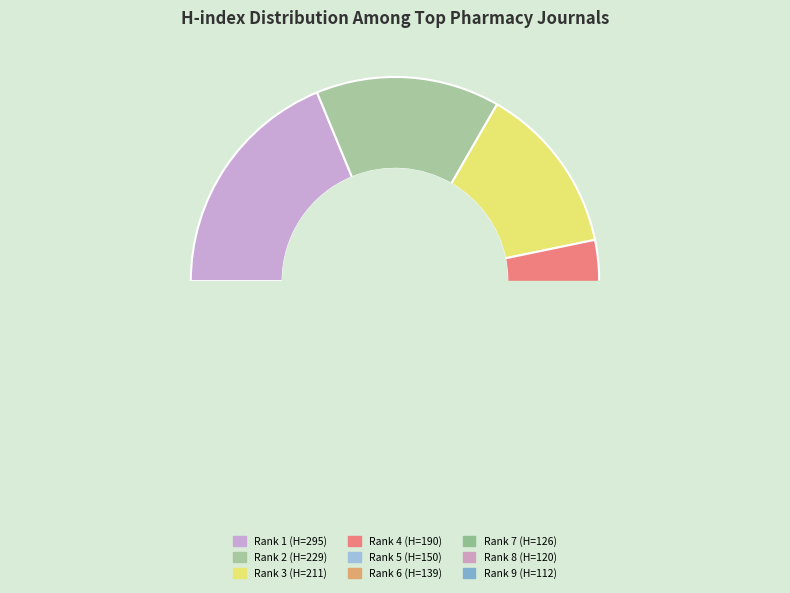

Does Journal of Pharmacy Practice and Research account for over 50% of the chart?

No